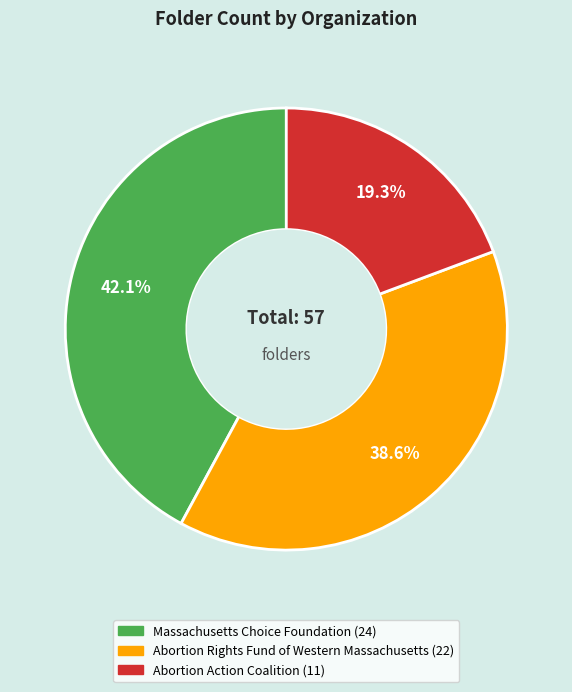

What is the smallest slice in the pie chart?

Abortion Action Coalition